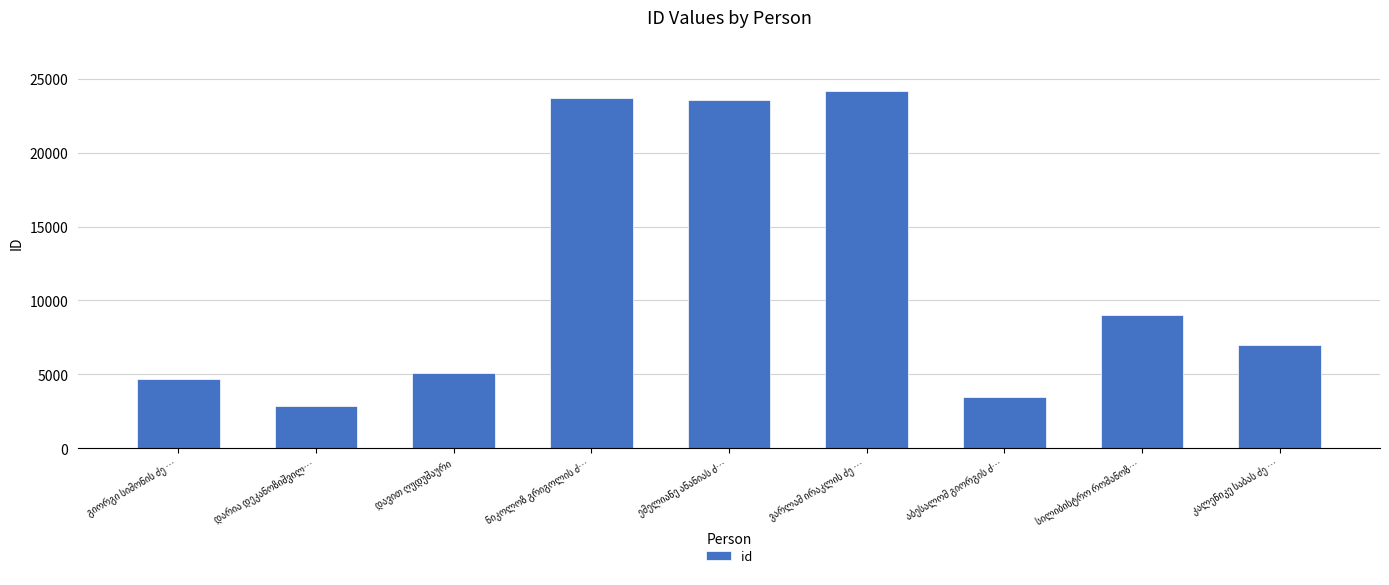

What is the average value?

11521